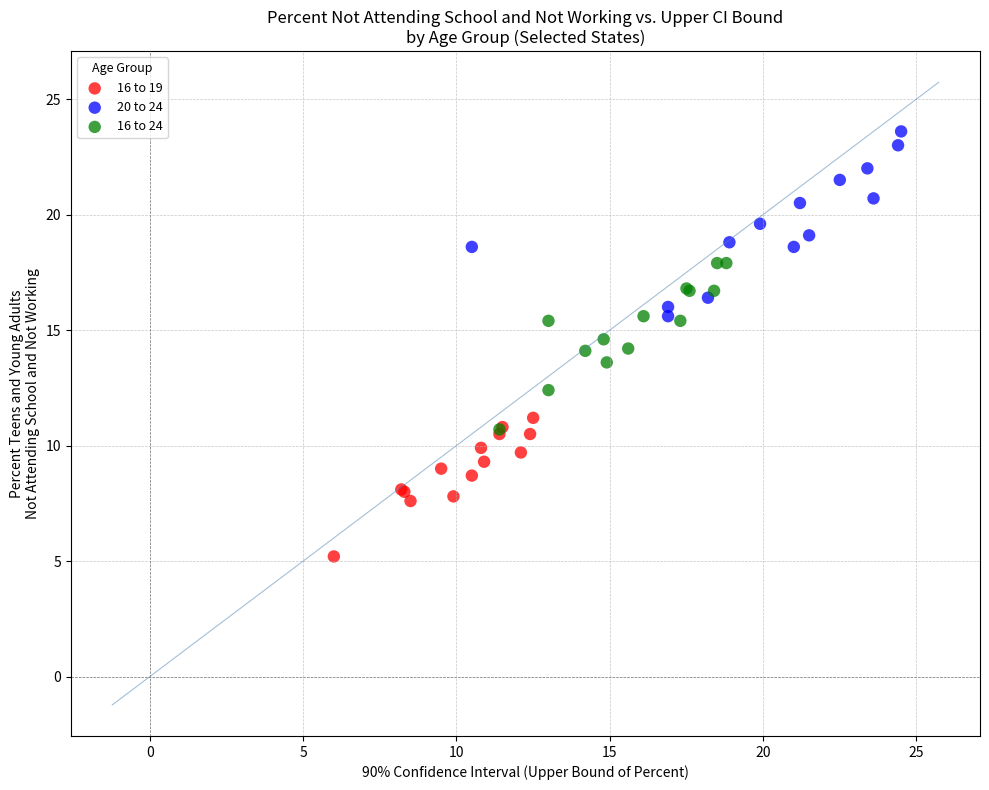

Which series contains the lowest Y value?

16 to 19